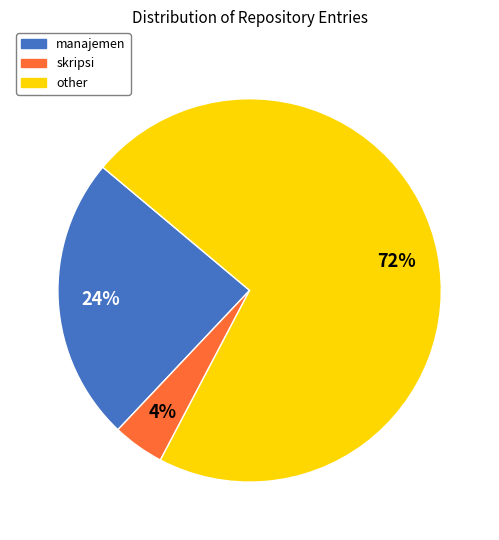

Approximately how many times larger is the value at other compared to manajemen?

3.0